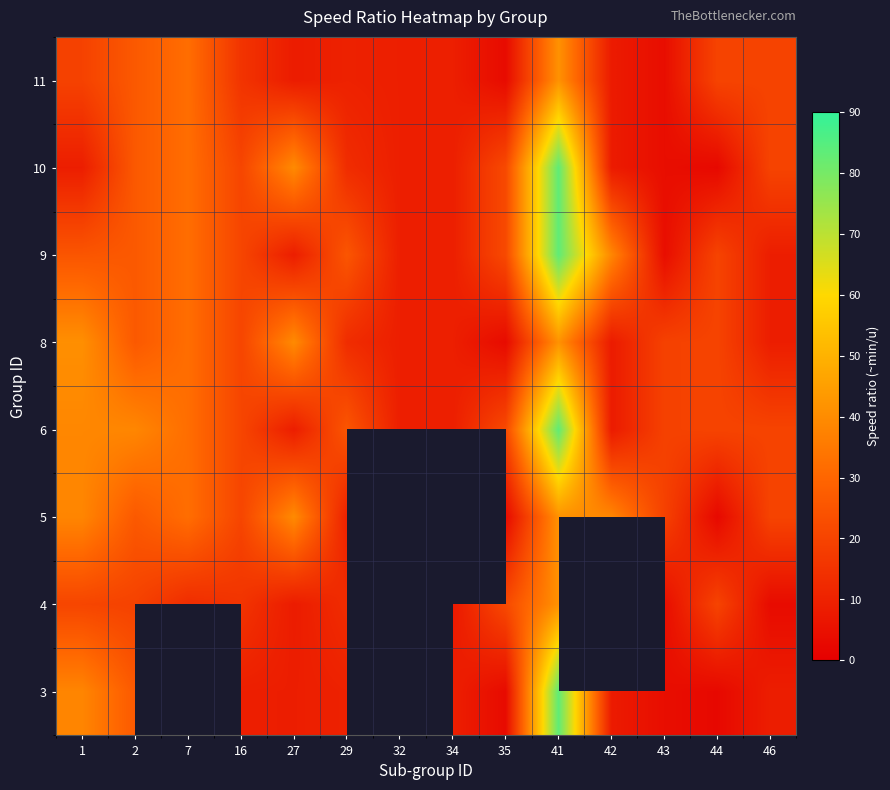

What is the lowest value of the 10 series?

2.7